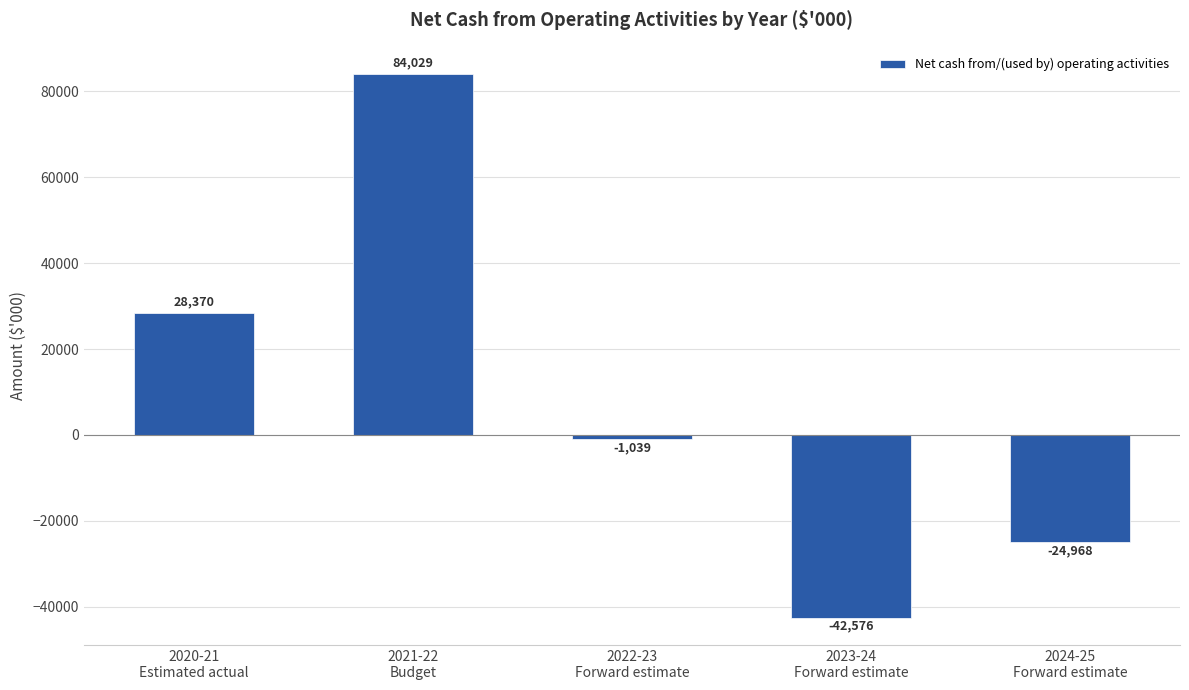

True or false: the data shows -24968 at 2024-25
Forward estimate.

True